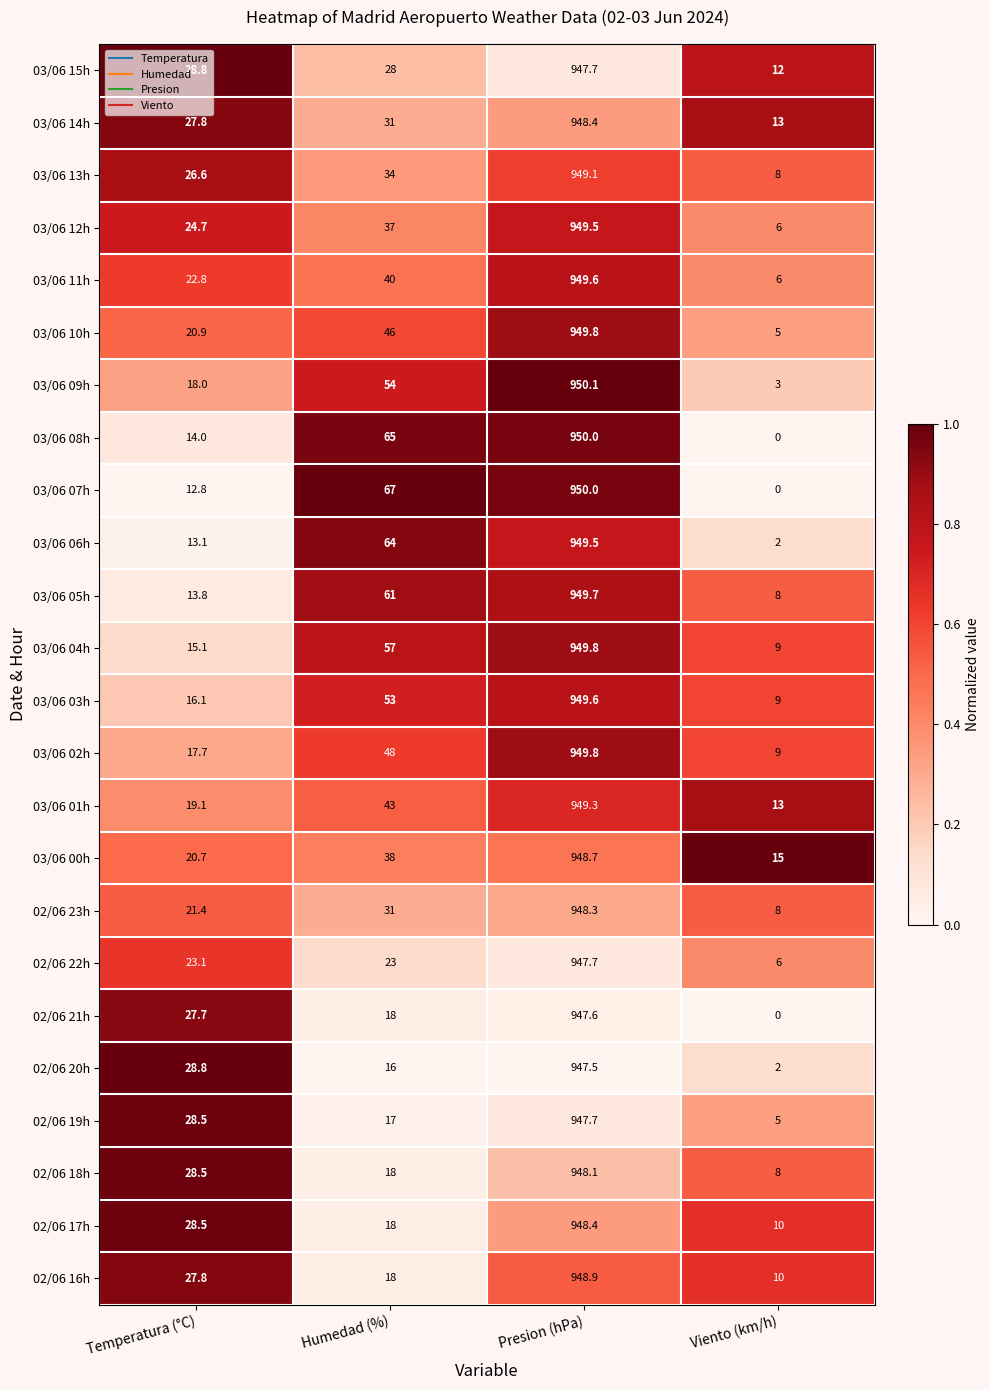

What is the total value across all series at Viento (km/h)?

167.0